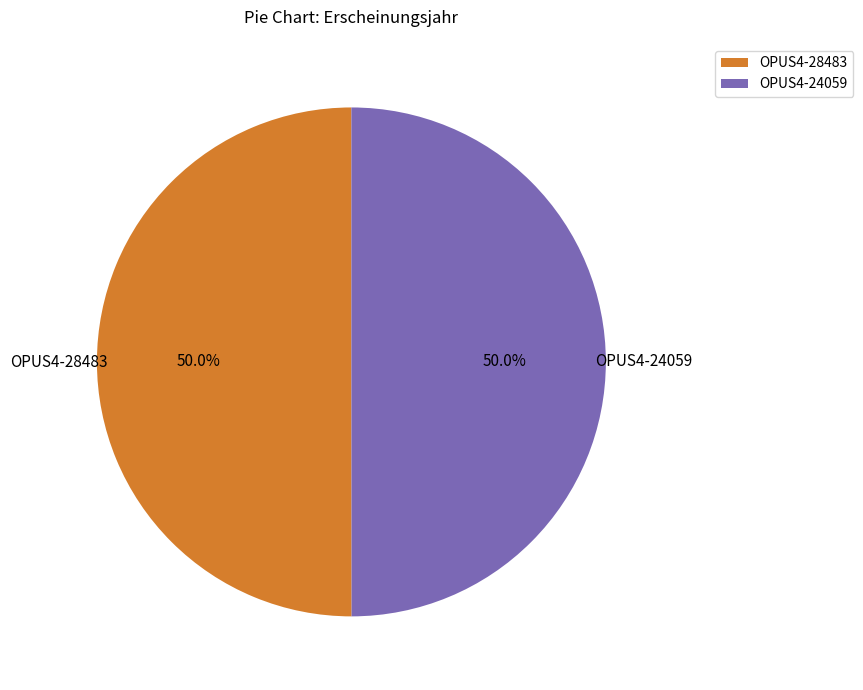

True or false: OPUS4-28483 accounts for 42% of the total.

False